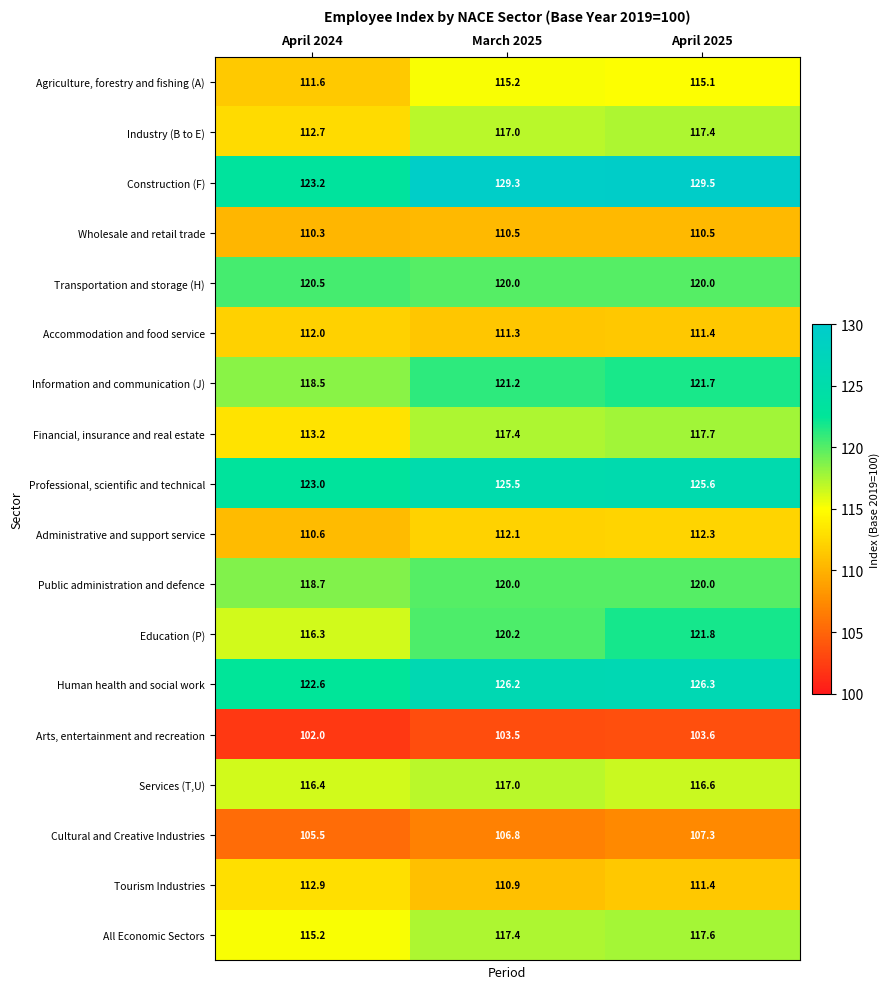

Which series has the widest spread of values?

Construction (F)